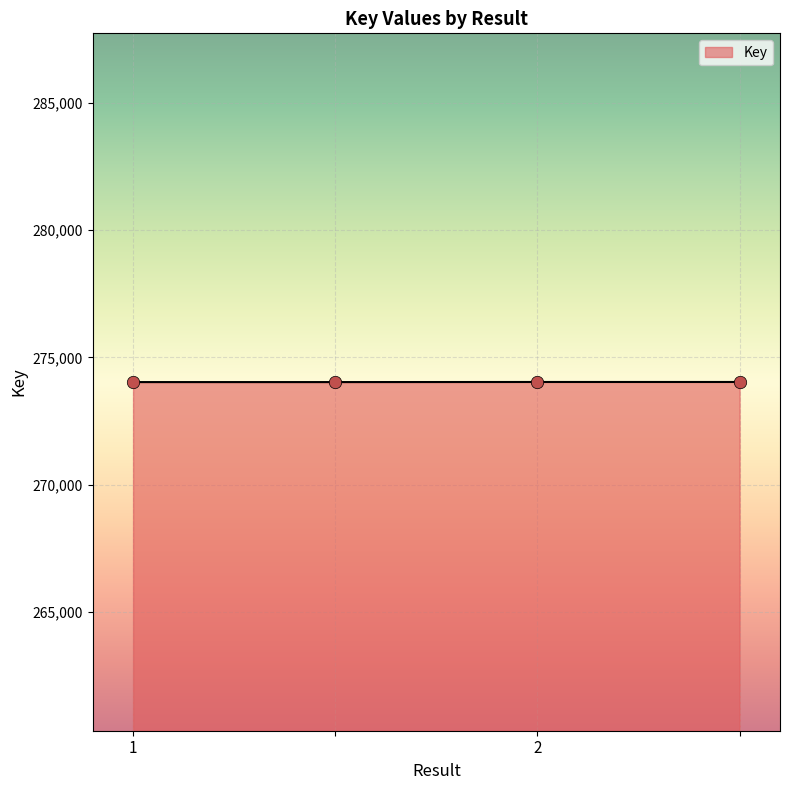

What is the minimum value shown in the chart?

274033